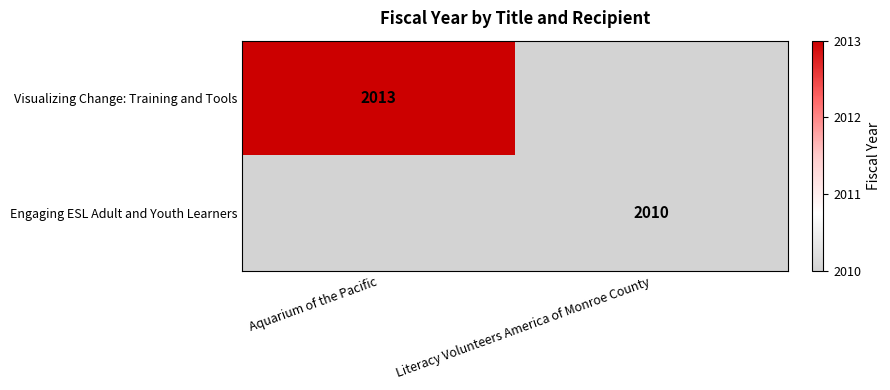

Is the value of Visualizing Change: Training and Tools at Aquarium of the Pacific greater than the value of Engaging ESL Adult and Youth Learners at Literacy Volunteers America of Monroe County?

Yes